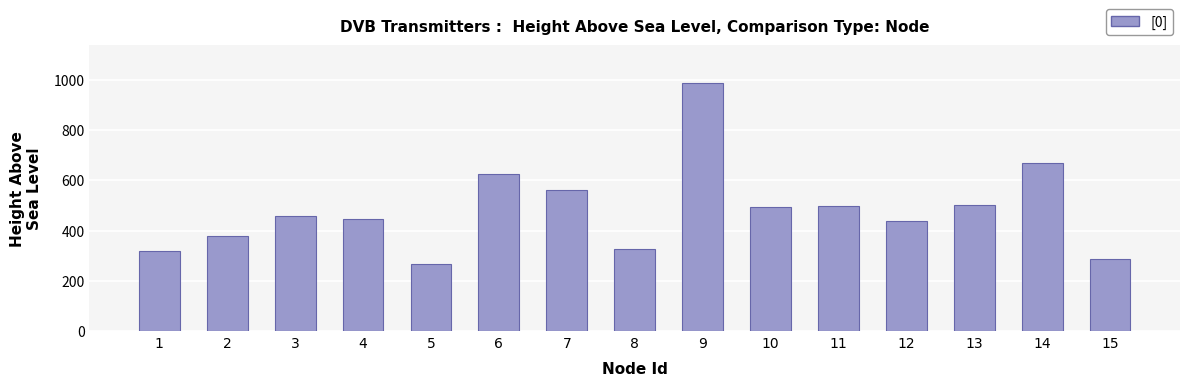

At which label is the value closest to 627?

6